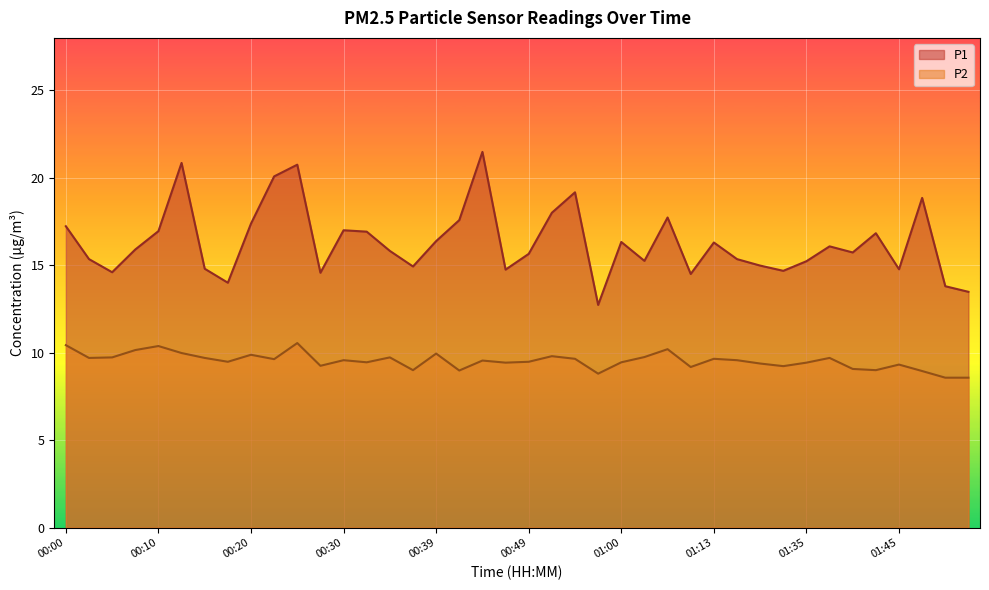

Reading left to right, what are all the values shown in this chart?

P1: 17.2	15.3	14.6	15.9	16.9	20.9	14.8	14.0	17.4	20.1	20.8	14.6	17.0	16.9	15.8	14.9	16.4	17.6	21.5	14.8	15.7	18.0	19.2	12.7	16.3	15.2	17.7	14.5	16.3	15.3	15.0	14.7	15.2	16.1	15.7	16.8	14.8	18.9	13.8	13.5
P2: 10.4	9.7	9.7	10.2	10.4	10.0	9.7	9.5	9.9	9.6	10.6	9.2	9.6	9.4	9.7	9.0	9.9	9.0	9.6	9.4	9.5	9.8	9.7	8.8	9.4	9.8	10.2	9.2	9.7	9.6	9.4	9.2	9.4	9.7	9.1	9.0	9.3	8.9	8.6	8.6